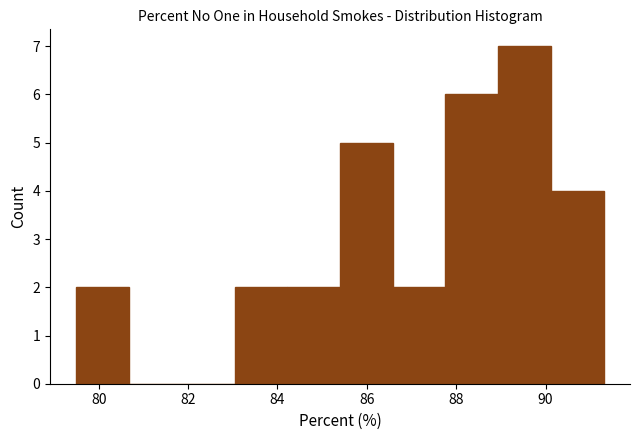

Reading left to right, transcribe this chart: for each bar, give the range it covers on the x-axis and its height. Neither the bar edges nor the heights are printed on the chart, so give them approximately, as read against the axes.

79.50 to 80.68: 2
80.68 to 81.86: 0
81.86 to 83.04: 0
83.04 to 84.22: 2
84.22 to 85.40: 2
85.40 to 86.58: 5
86.58 to 87.76: 2
87.76 to 88.94: 6
88.94 to 90.12: 7
90.12 to 91.30: 4